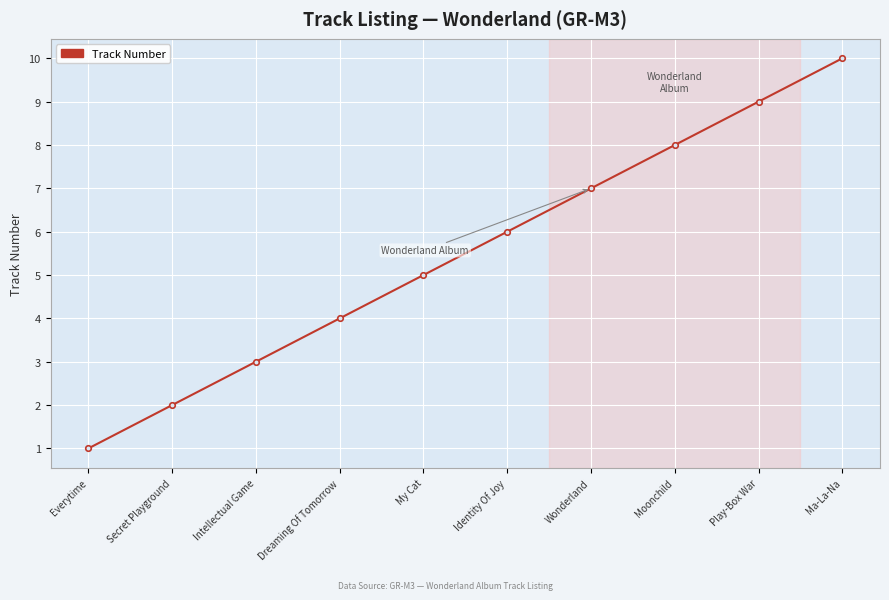

Does the chart display data point markers on the line(s)?

Yes